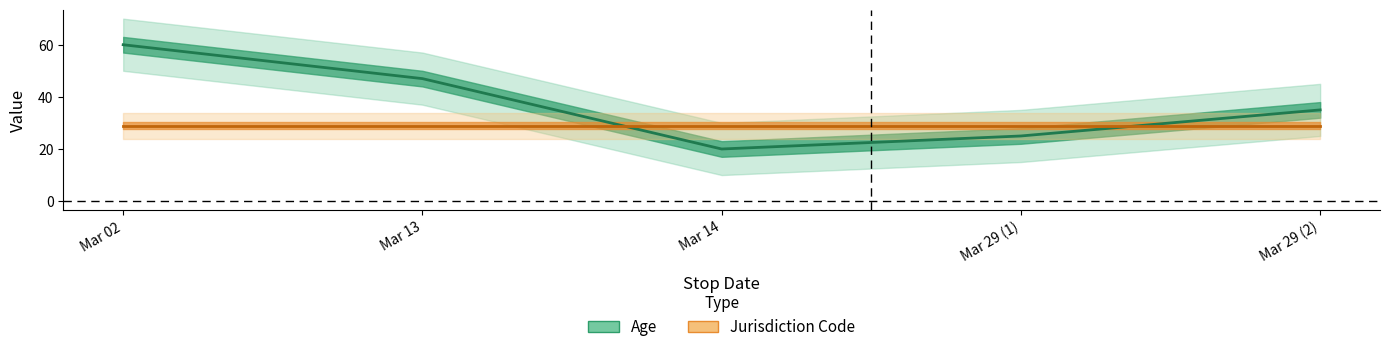

Where is the data nearest to the value 40?

Mar 29 (2)